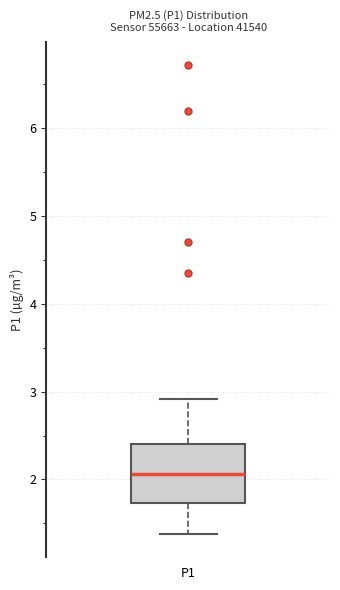

Transcribe this box plot: give where the median line is, the range the box spans, and where the two whiskers end, as read against the y-axis. The values are not printed on the chart, so give them approximately, as read against the axis.

median 2.1, box 1.7 to 2.4, whiskers 1.4 to 2.9